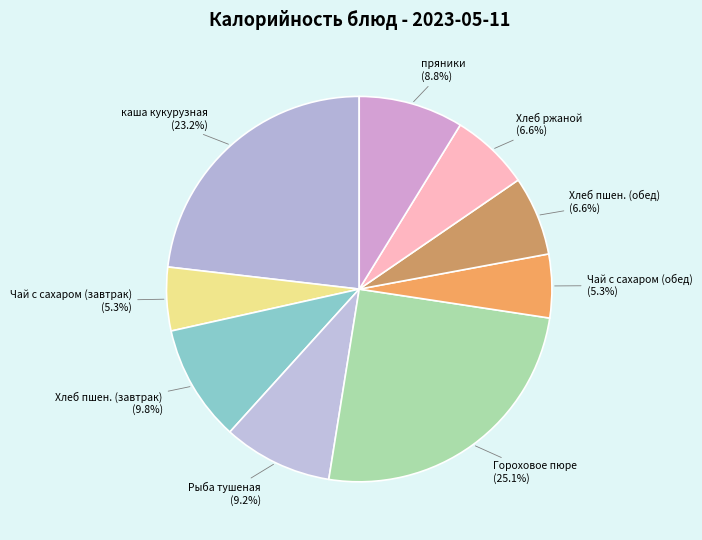

Which category has the biggest portion of the pie?

Гороховое пюре